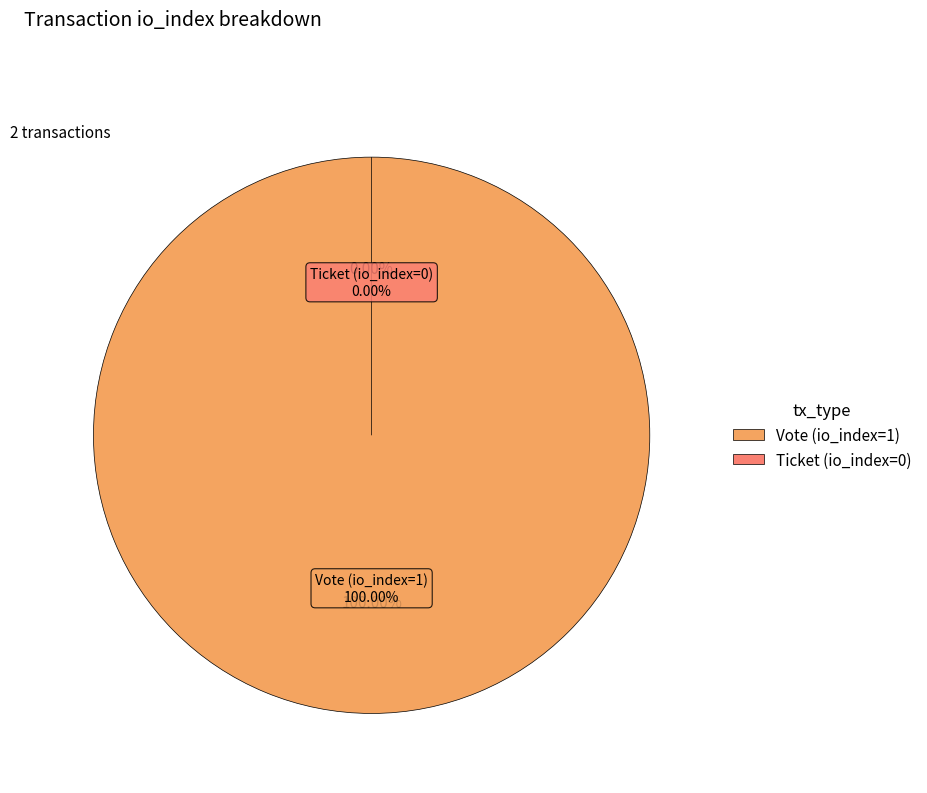

Between Vote (io_index=1) and Ticket (io_index=0), which is larger?

Vote (io_index=1)